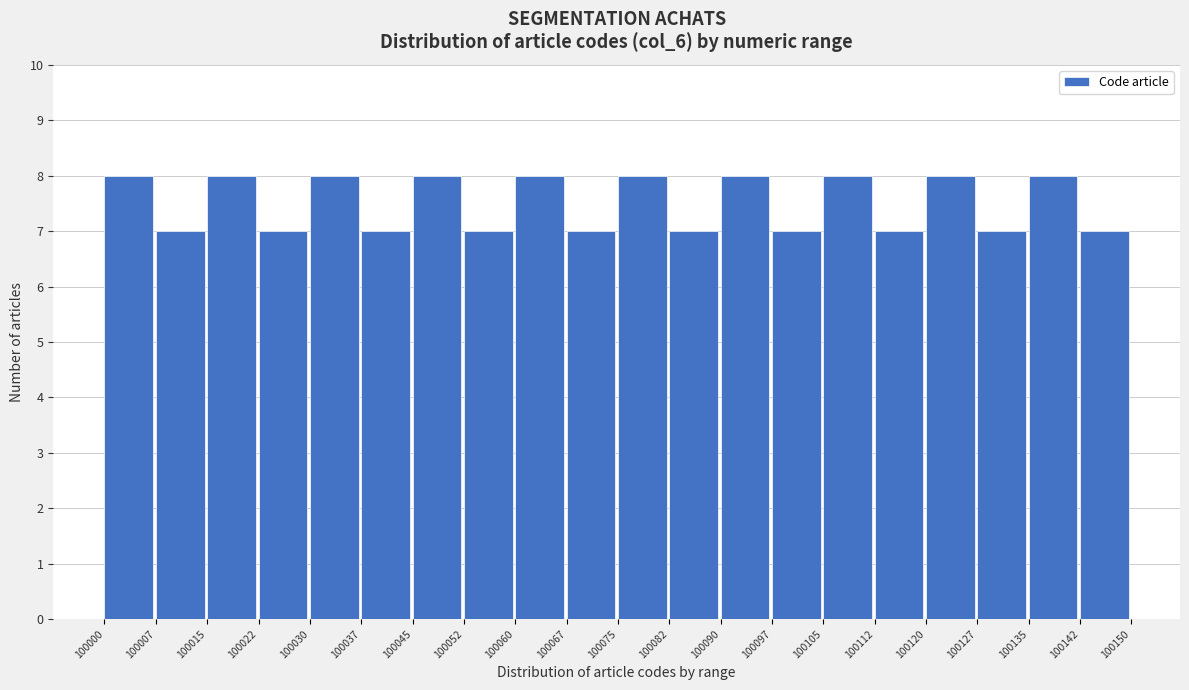

How tall is the bar that spans 100060 to 100067 on the x-axis? The values are not printed on the chart, so give them approximately, as read against the axis.

8